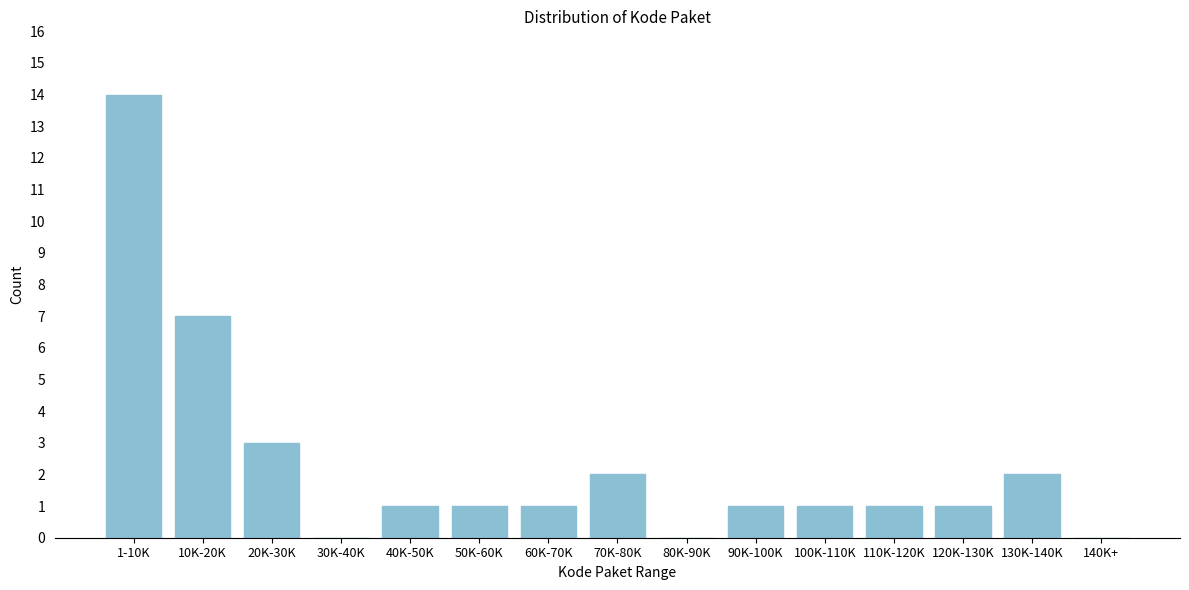

Reading left to right, what are all the values shown in this chart?

1-10K=14	10K-20K=7	20K-30K=3	30K-40K=0	40K-50K=1	50K-60K=1	60K-70K=1	70K-80K=2	80K-90K=0	90K-100K=1	100K-110K=1	110K-120K=1	120K-130K=1	130K-140K=2	140K+=0